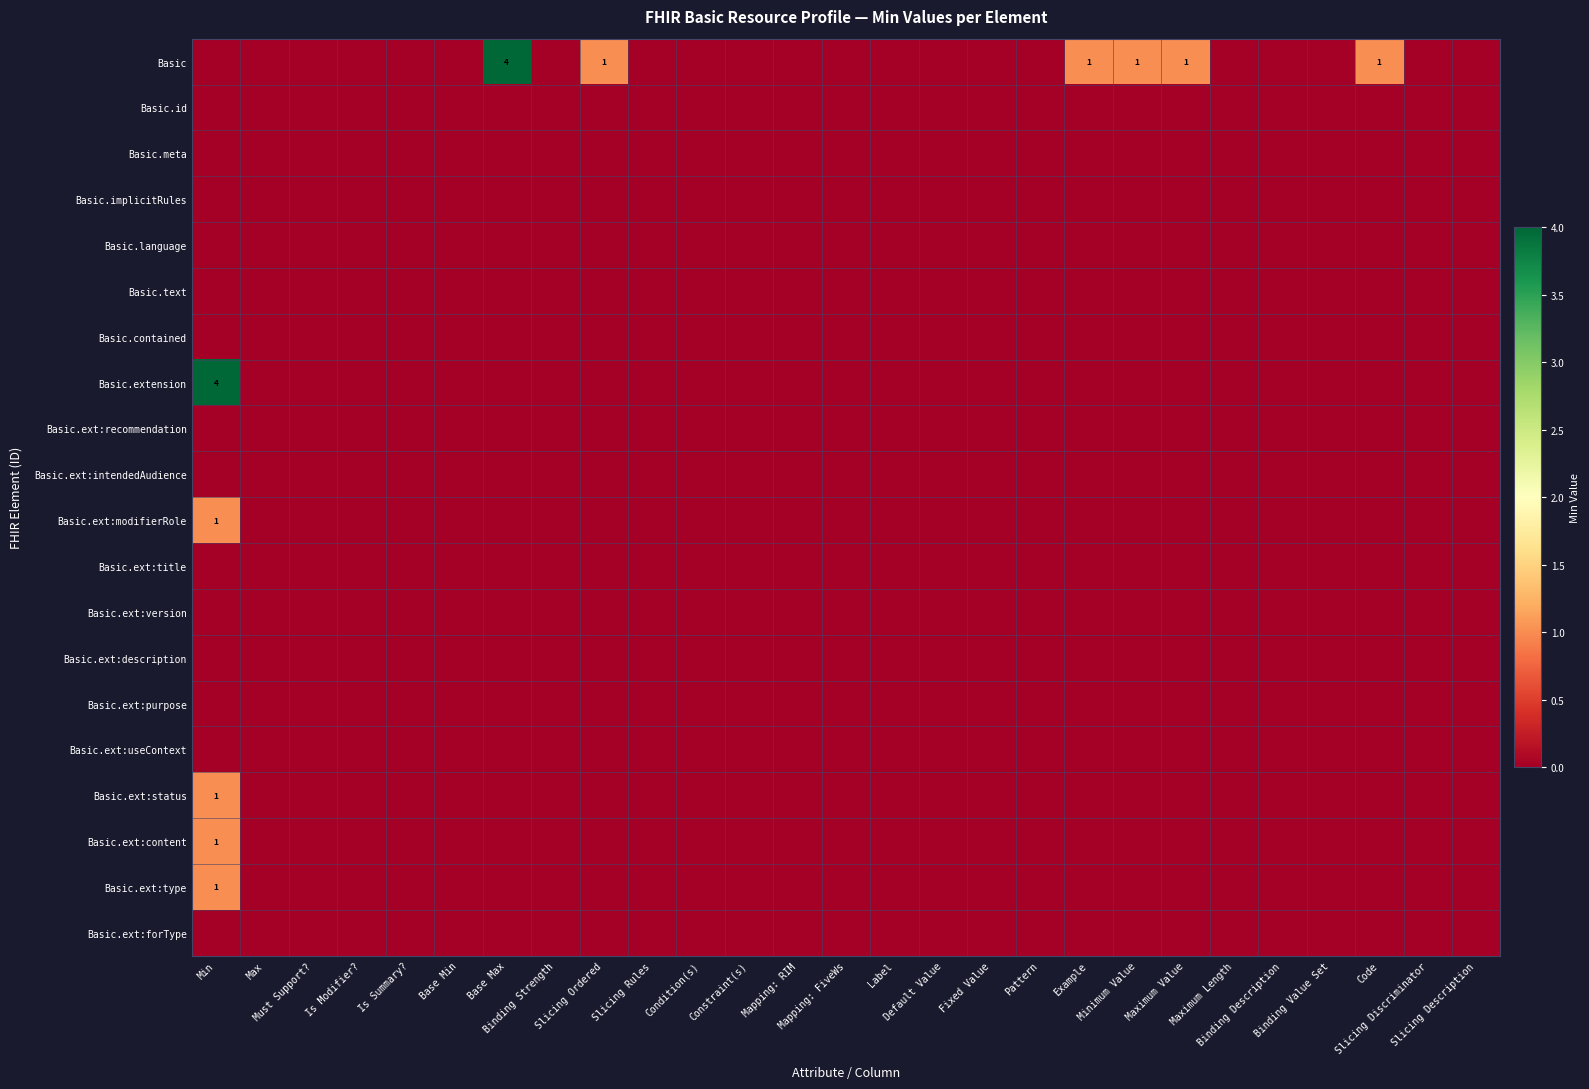

Between Maximum Length and Example, which is larger?

Example